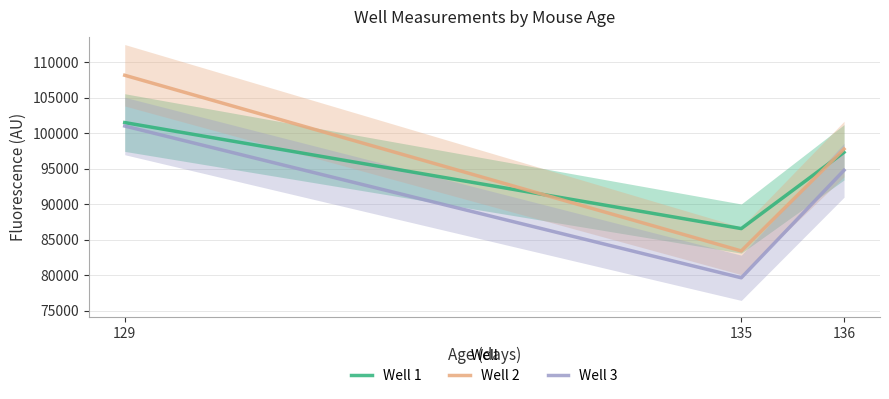

What is the difference between the maximum and minimum values in the Well 2 series?

24738